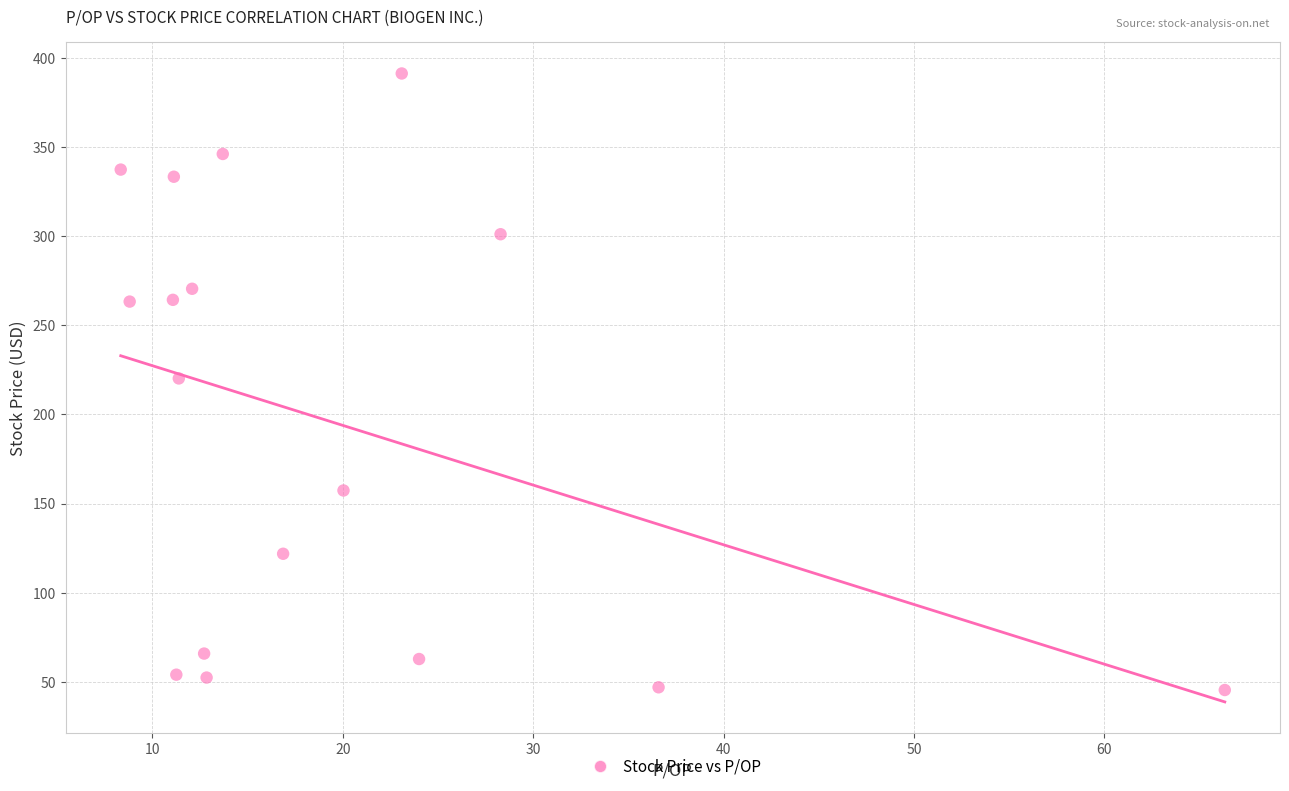

What is the range of X values (max minus min)?

58.0